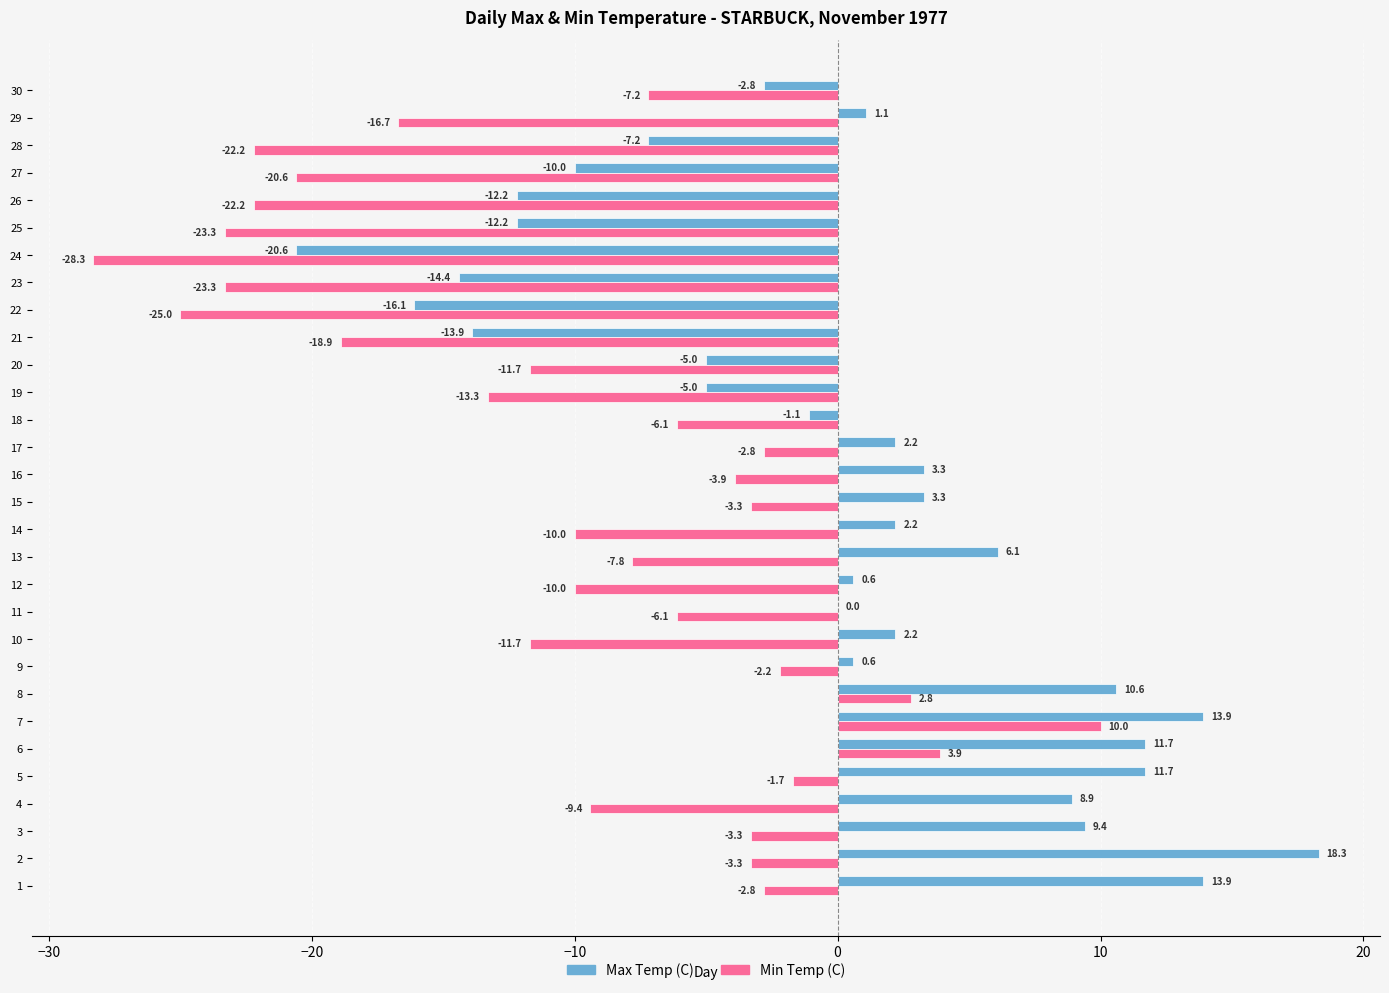

At which category is the sum across all series the highest?

7